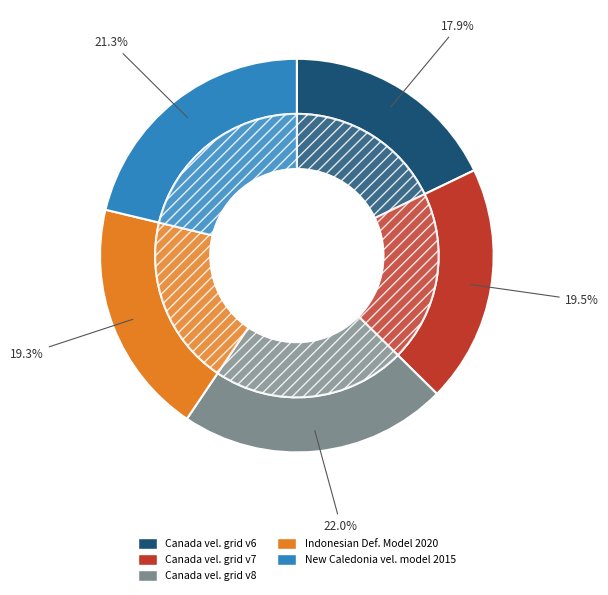

What portion of the pie excludes New Caledonia velocity model 2015?

78.7%